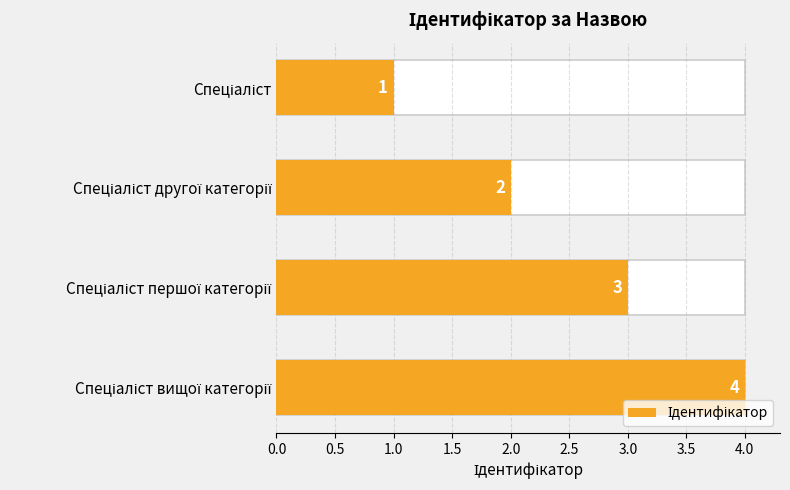

What is the value of the 4th bar from the left?

4